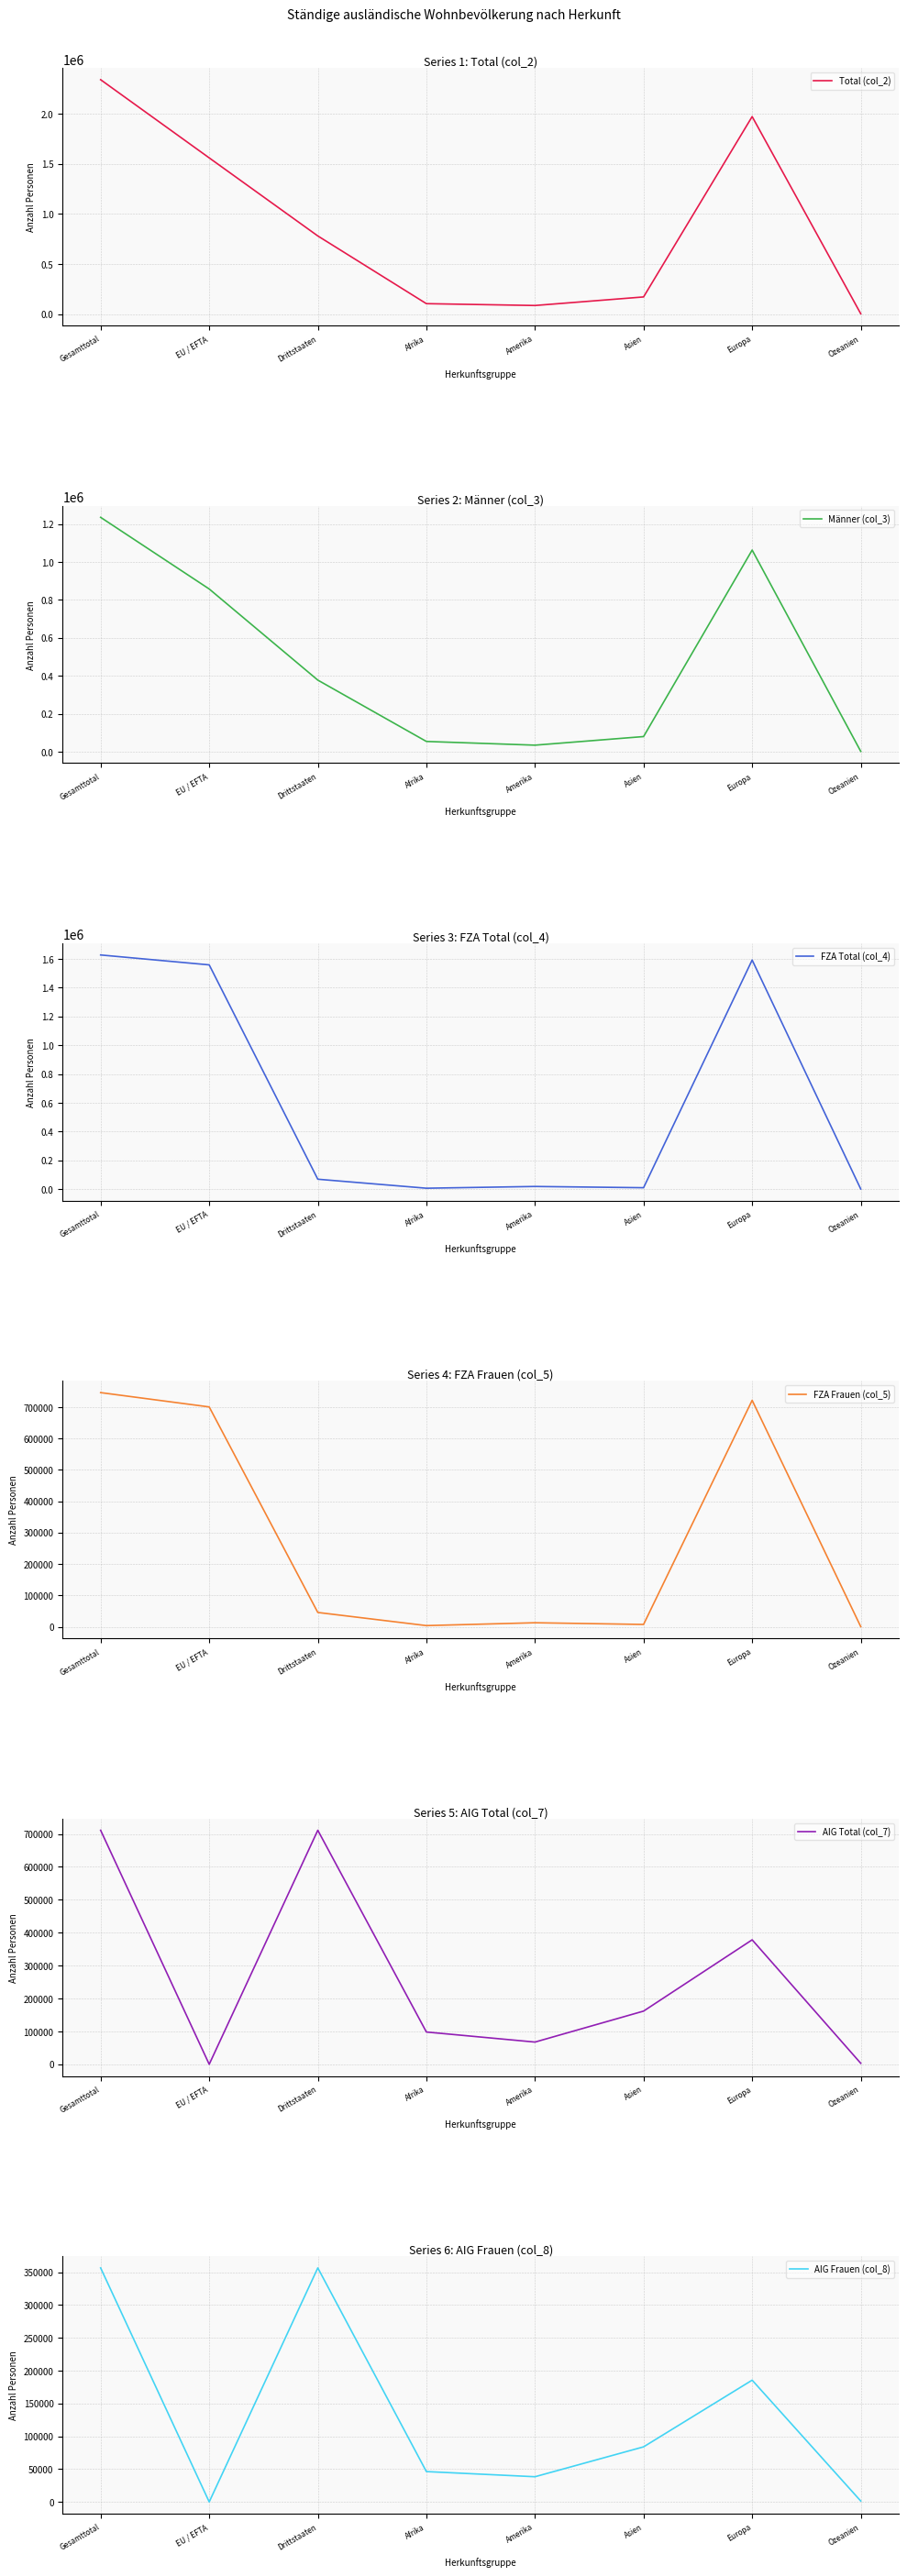

True or false: Total (col_2) and AIG Total (col_7) intersect in this chart.

False